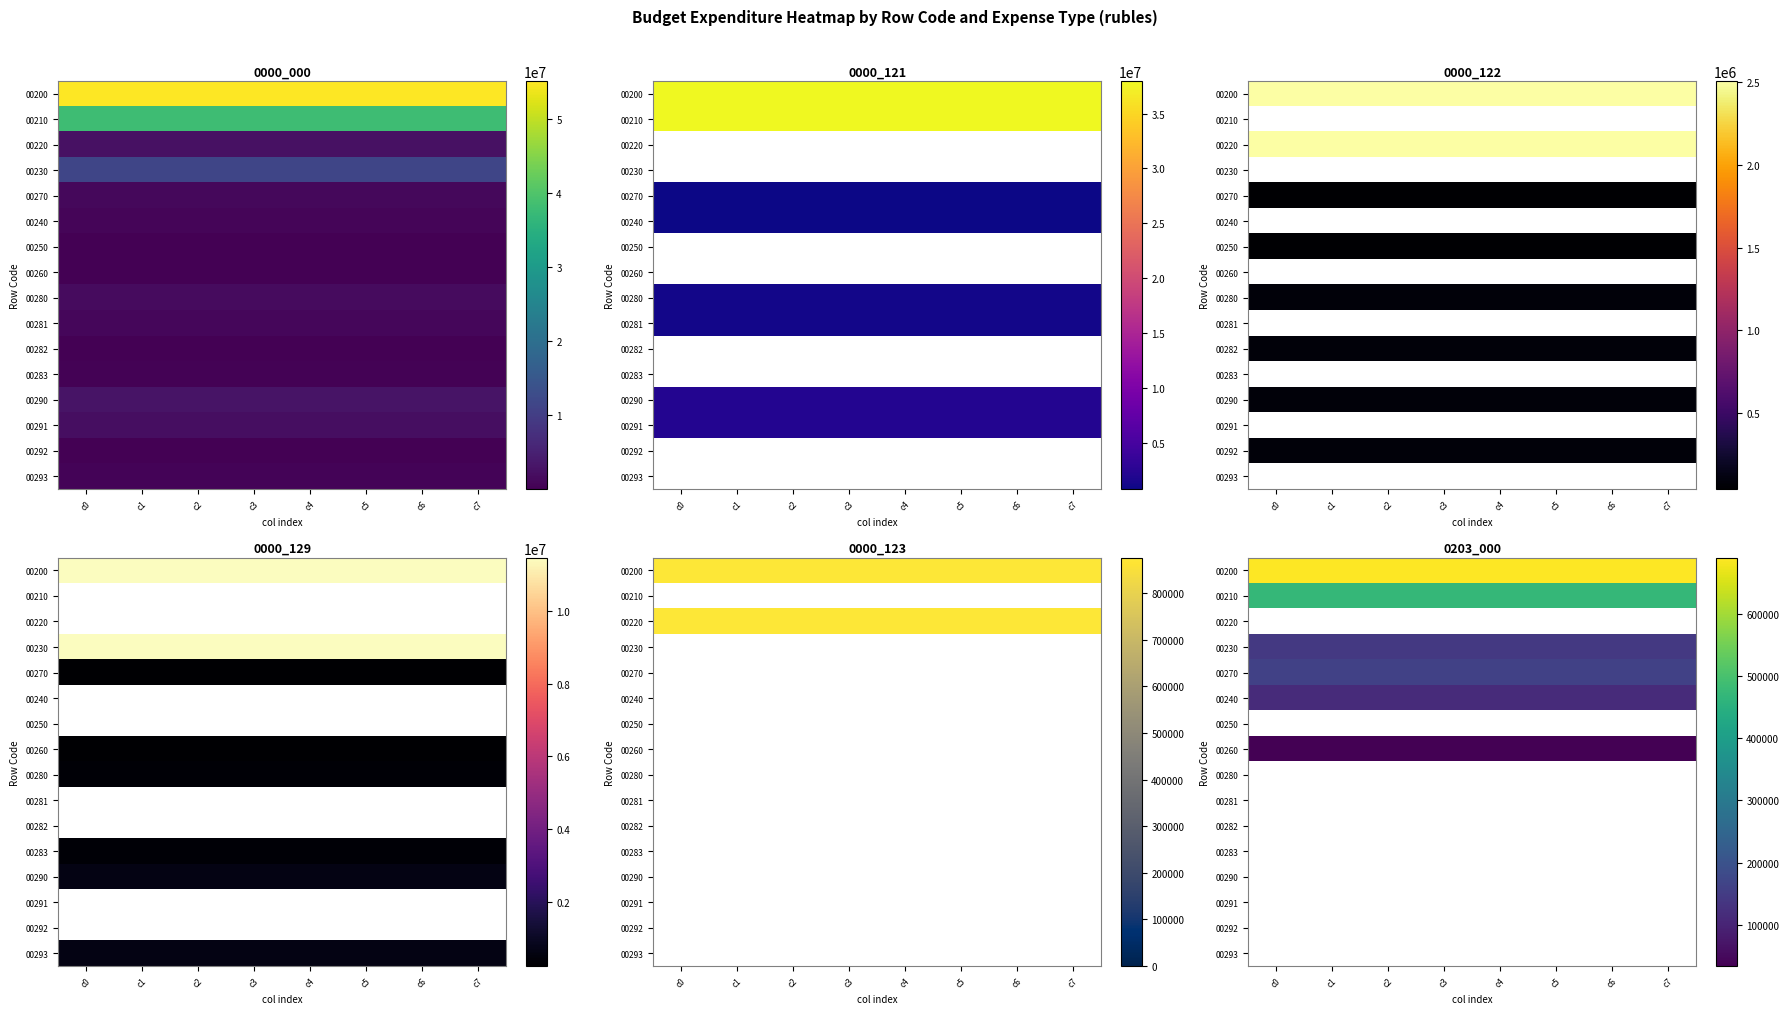

Which series changed the most between c2 and c6?

00200